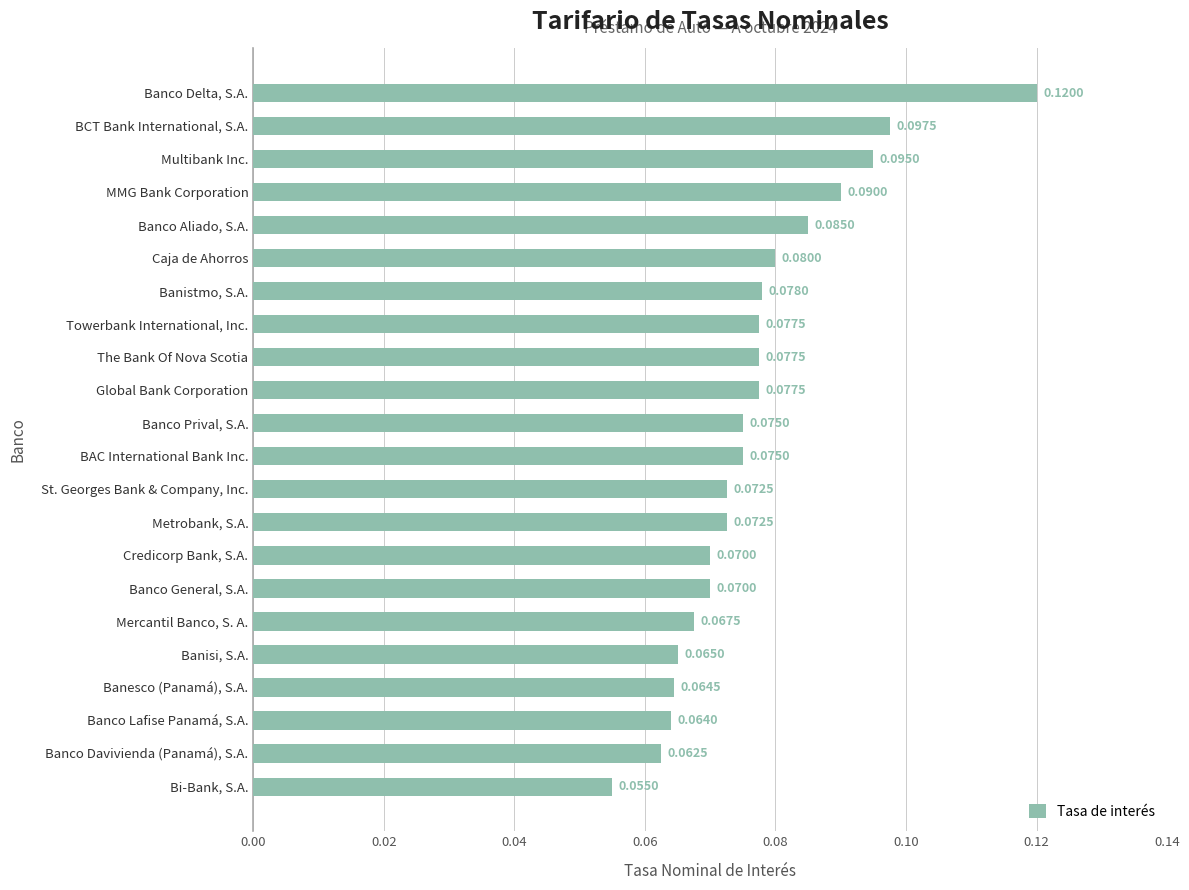

Which has a higher value, Banco Aliado, S.A. or The Bank Of Nova Scotia?

Banco Aliado, S.A.